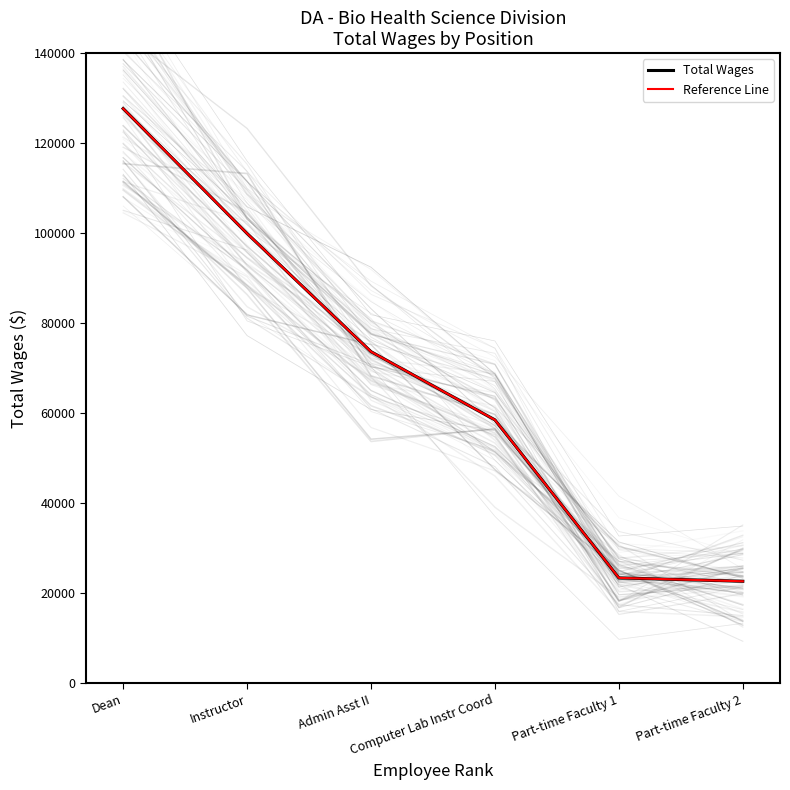

What is the label of the 4th point from the left?

Computer Lab Instr Coord